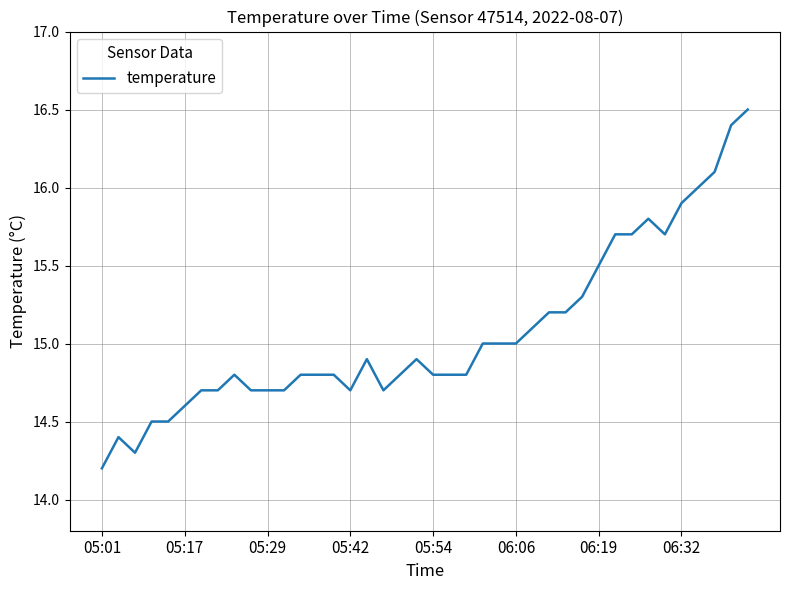

What is the greatest value displayed?

16.5